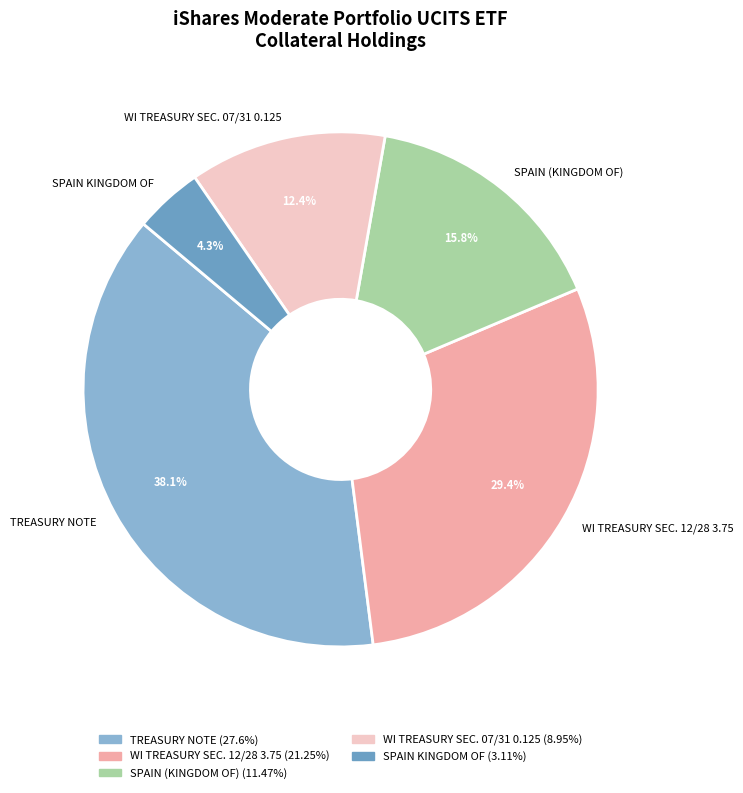

To the nearest percent, what percentage of the pie is WI TREASURY SEC. 12/28 3.75?

29%